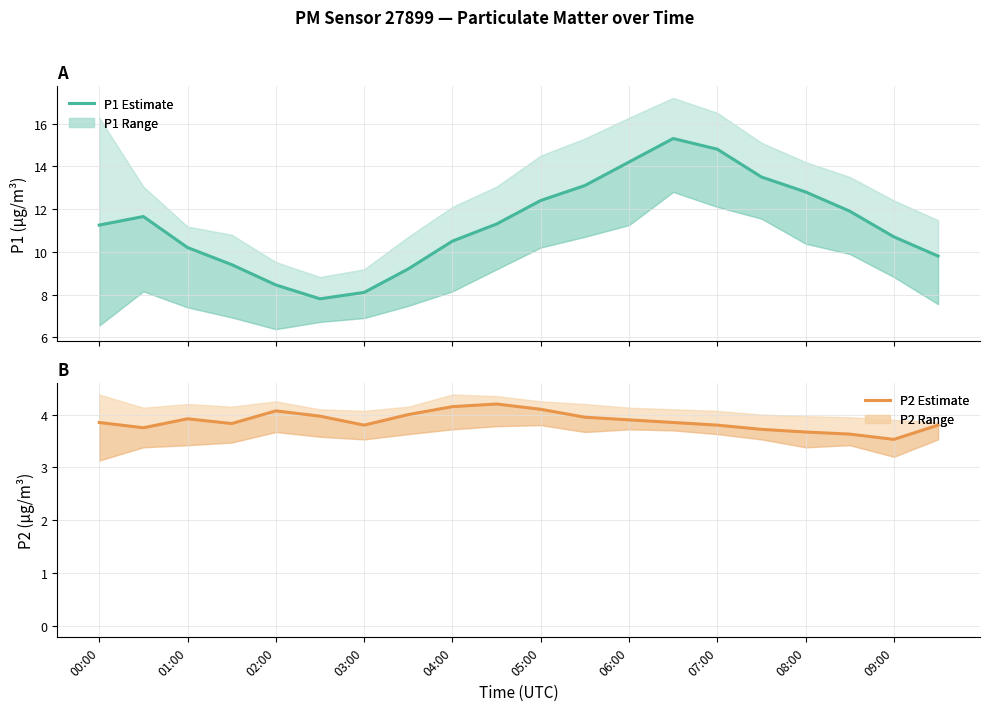

How many lines are shown in the chart?

2